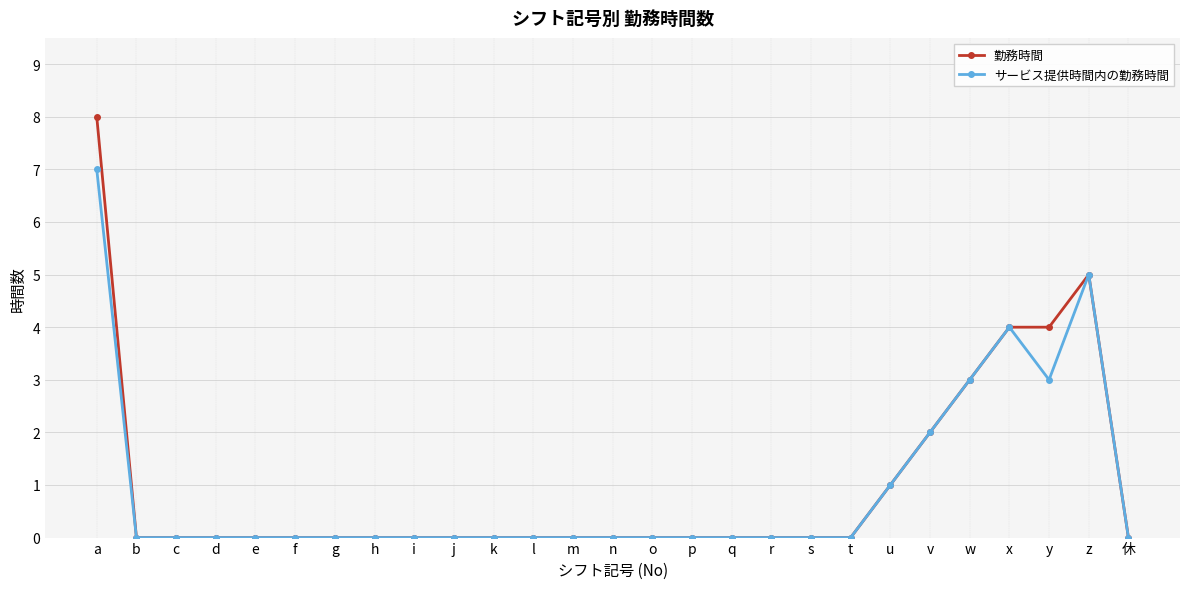

What is the maximum value for サービス提供時間内の勤務時間?

7